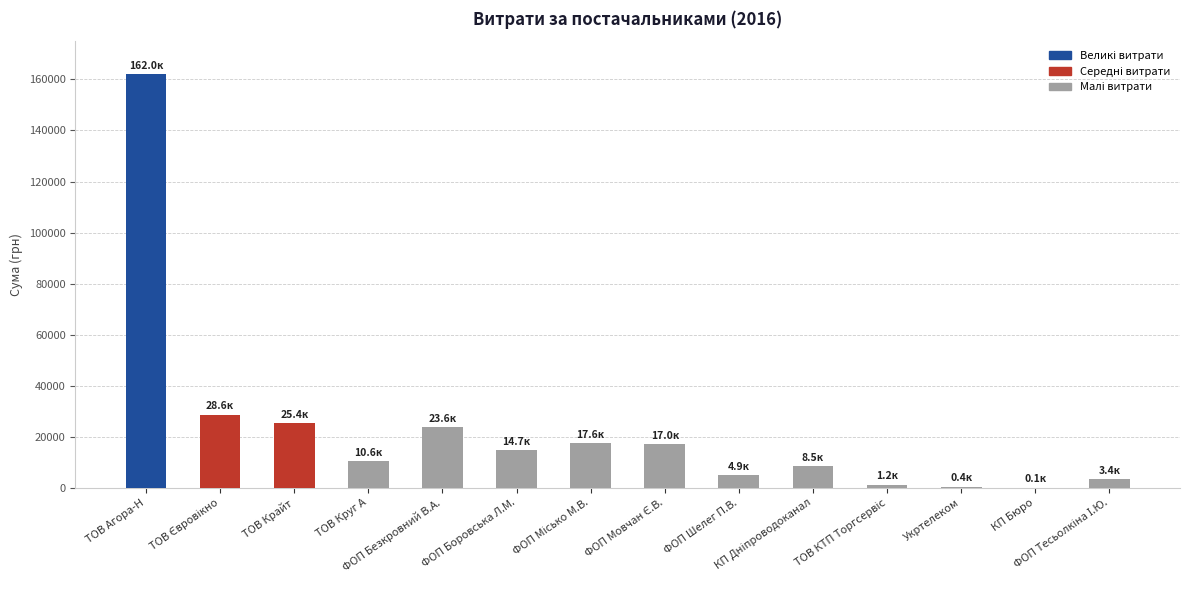

What is the greatest value displayed?

162008.3